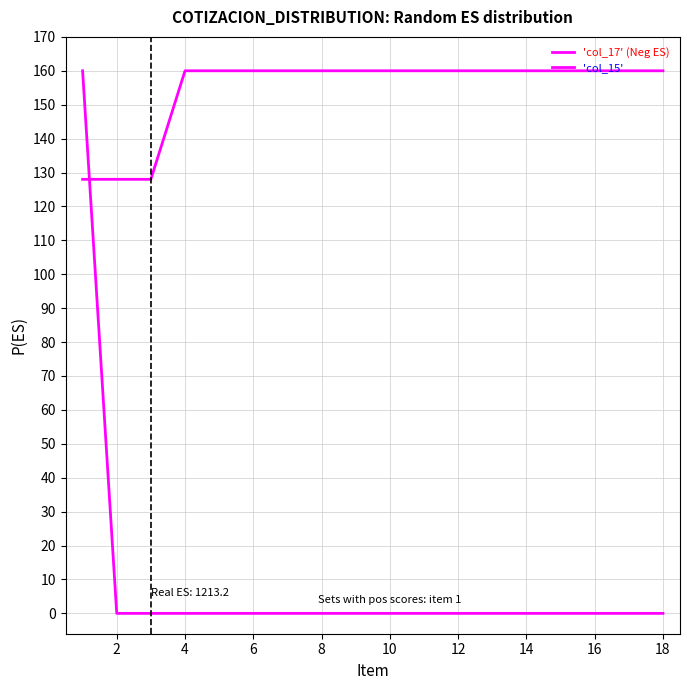

How many times do 'col_15' and 'col_17' (Neg ES) cross each other?

1